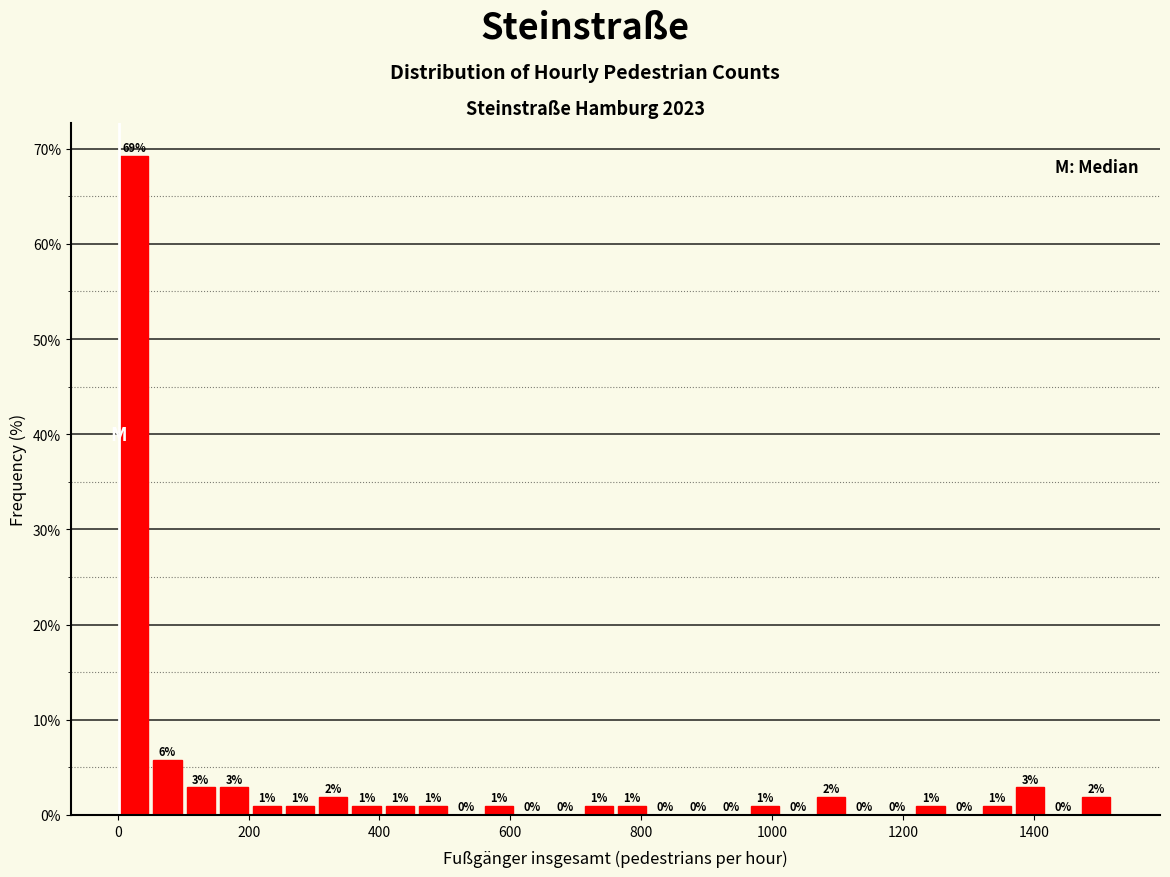

Read against the x-axis, roughly where is the centre of the tallest bar?

20